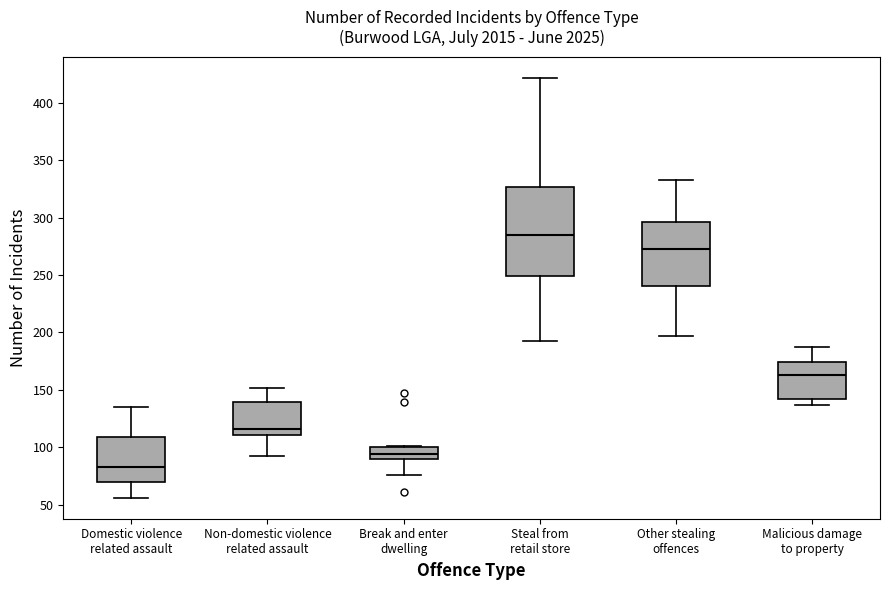

Which box's median line is the lowest?

Domestic violence related assault